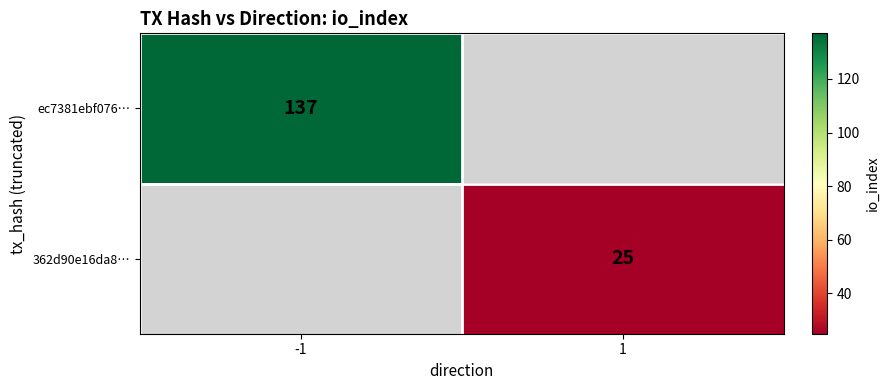

At how many categories does at least one series exceed 65?

1